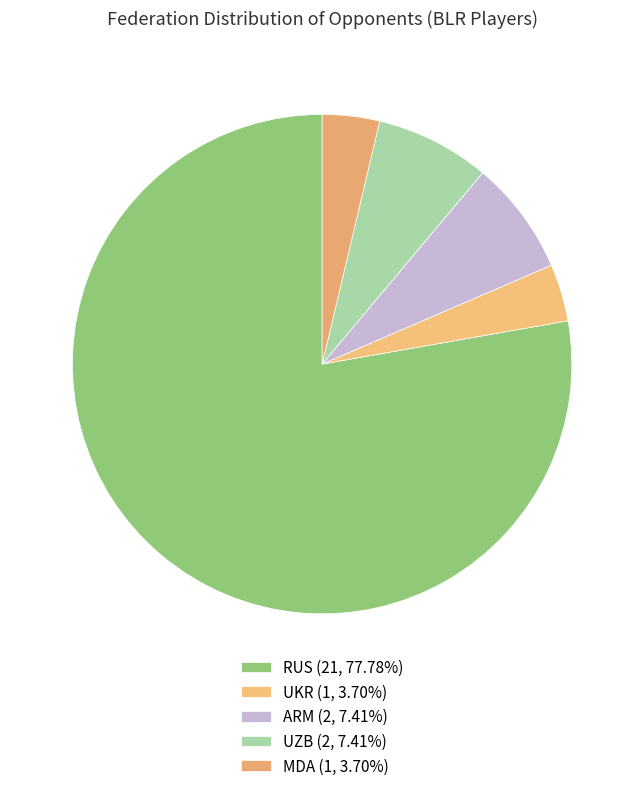

Rank the categories by value from lowest to highest.

UKR, MDA, ARM, UZB, RUS